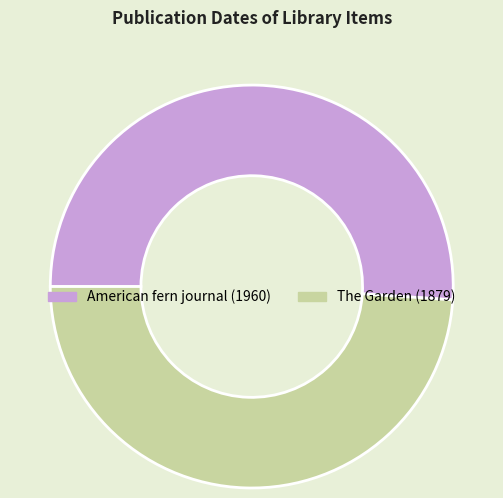

Which category has the biggest portion of the pie?

American fern journal (1960)